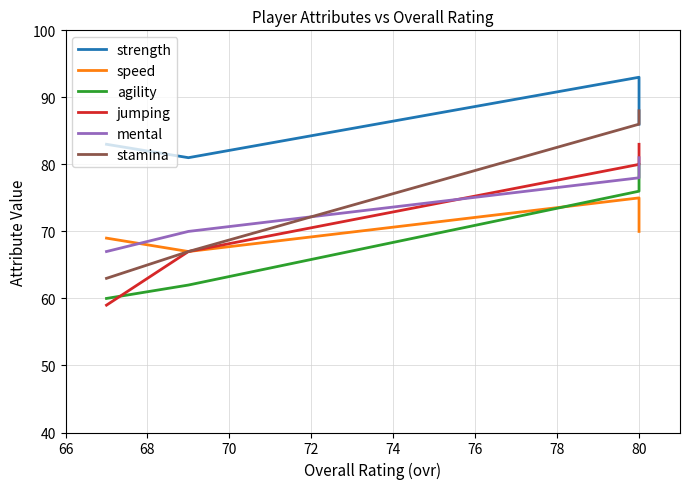

Does the chart have visible grid lines?

Yes